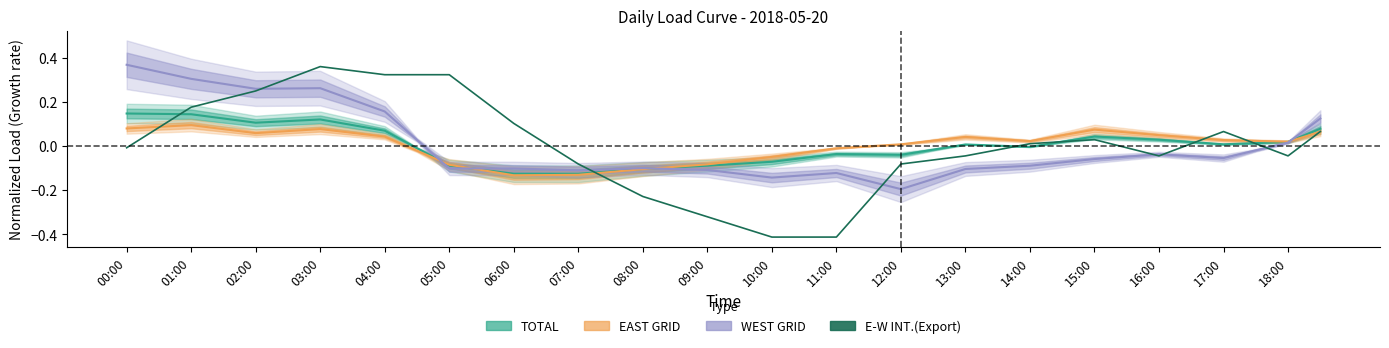

True or false: the data shows 0.2 at 09:00.

False